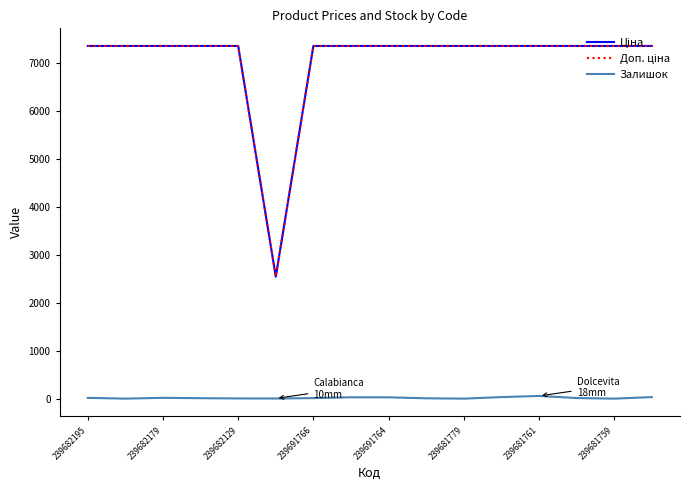

Count the number of data series in this chart.

3